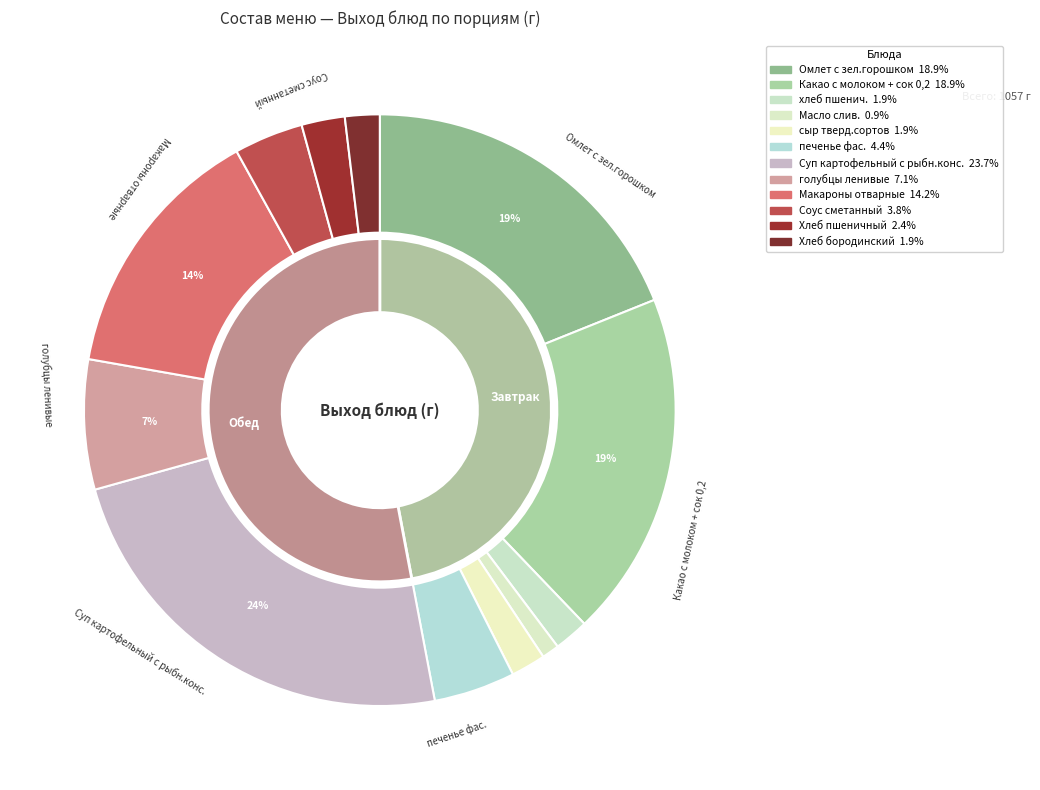

Does any single category account for the majority?

No